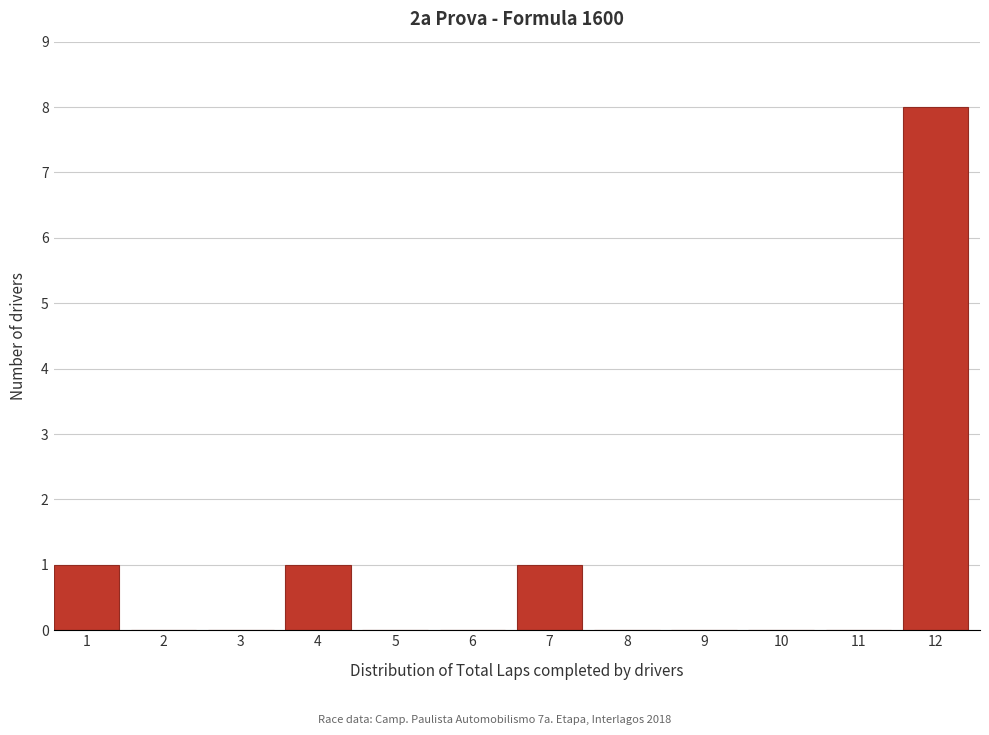

Reading right to left, transcribe all the data shown in this chart.

12=8	11=0	10=0	9=0	8=0	7=1	6=0	5=0	4=1	3=0	2=0	1=1